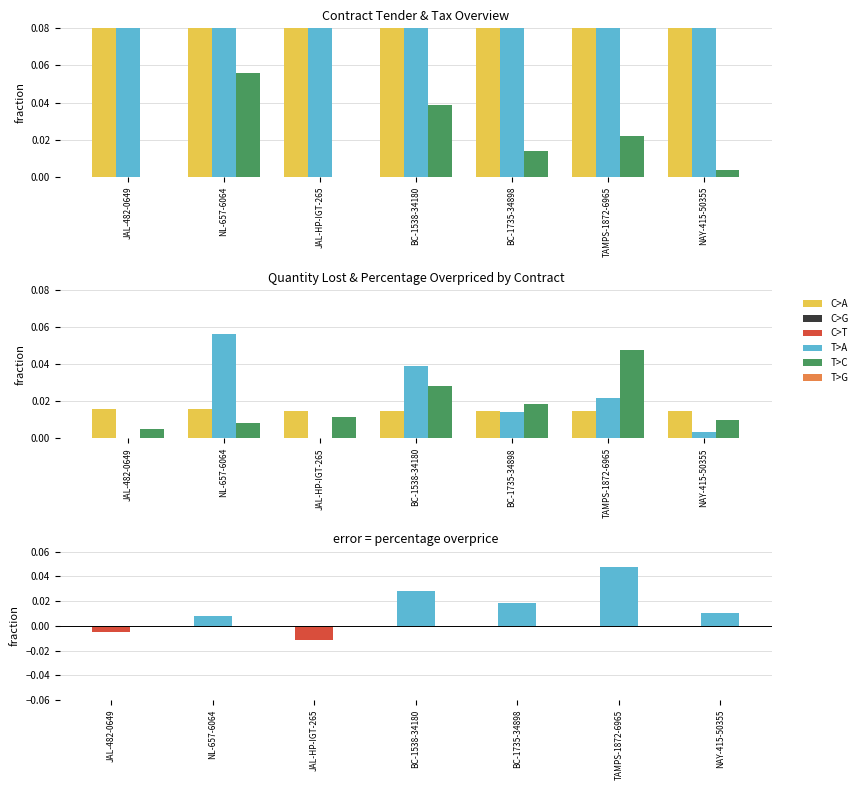

Reading right to left, what are all the values shown in this chart?

C>A: 0.0	0.0	0.0	0.0	0.0	0.0	0.0
T>A: 0.0	0.0	0.0	0.0	0.0	0.1	0.0
T>C: 0.0	0.0	0.0	0.0	0.0	0.0	0.0
contracts.items.unit.value.percentageOverpriceMxIMSS: 0.0	0.0	0.0	0.0	-0.0	0.0	-0.0